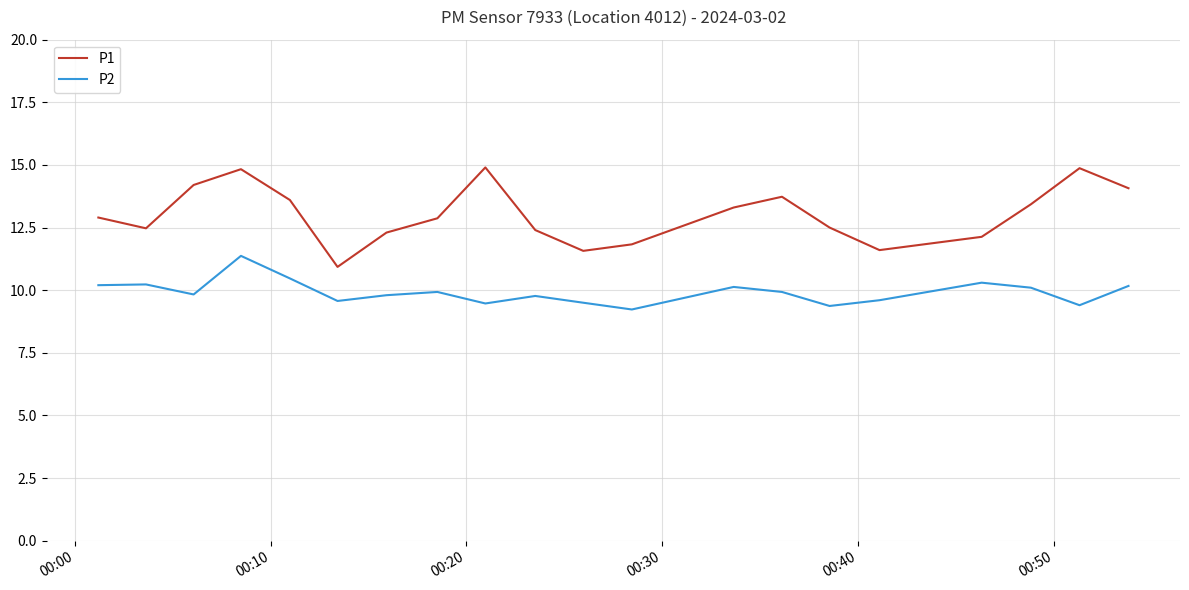

What is the difference between the maximum and minimum values in the P1 series?

4.0